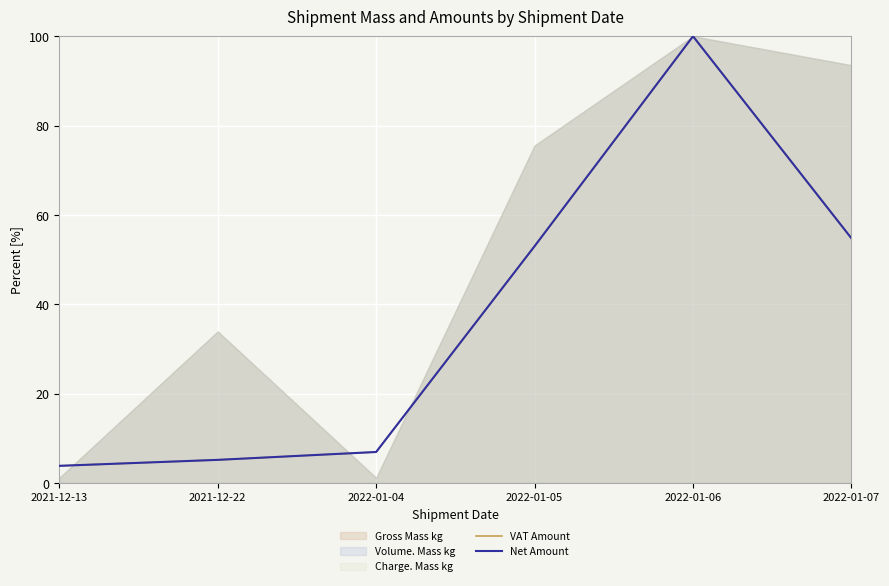

At which category does the chart reach its peak across all series?

2022-01-06